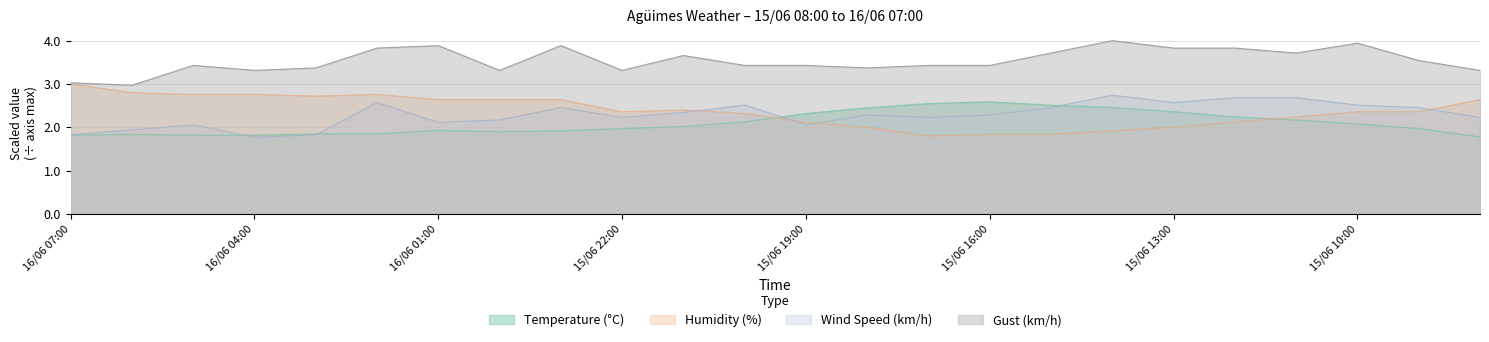

What is the lowest value of the Gust (km/h) series?

3.0